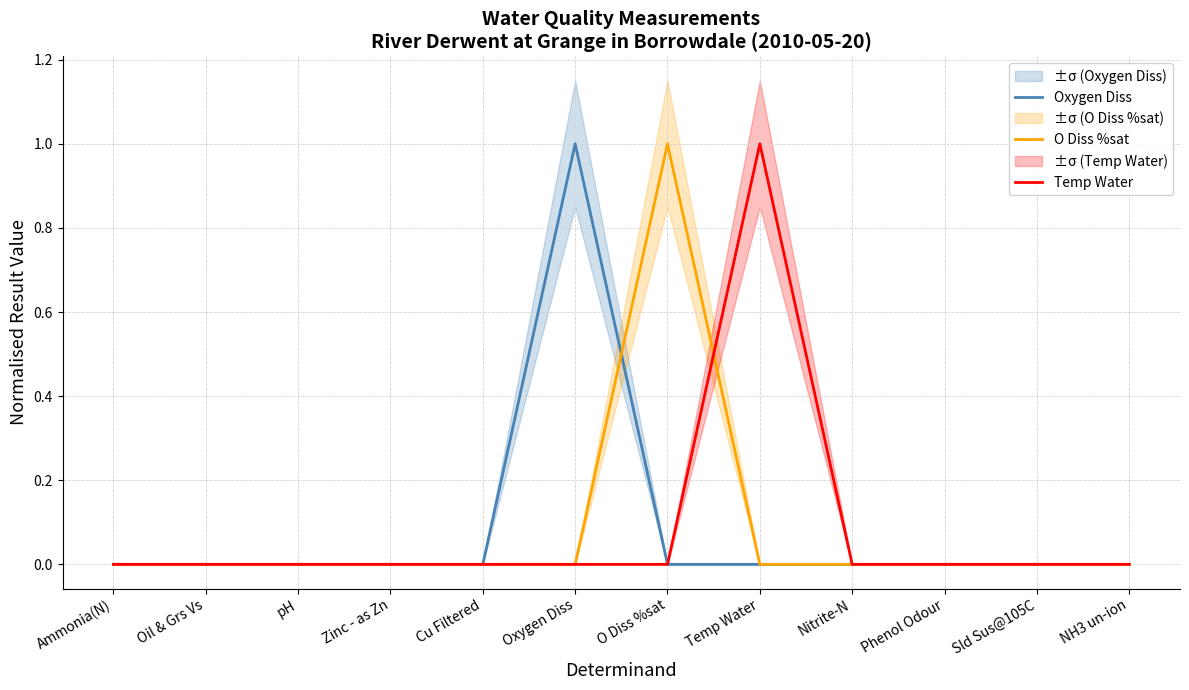

True or false: Temp Water has a value of 0 at Phenol Odour.

True